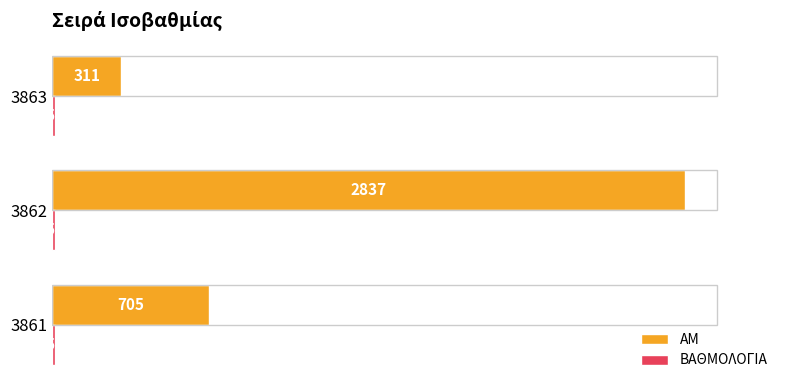

List the labels in order of ΑΜ value, largest first.

3862, 3861, 3863